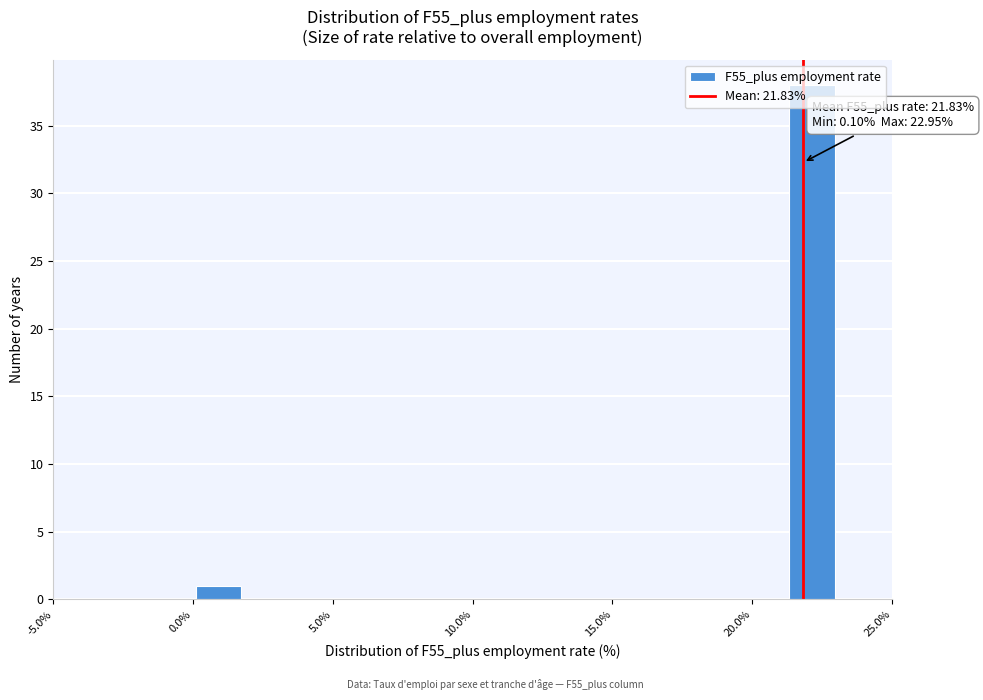

Around what value on the x-axis is the tallest bar? Give the approximate position of its centre, as read against the axis.

22.0